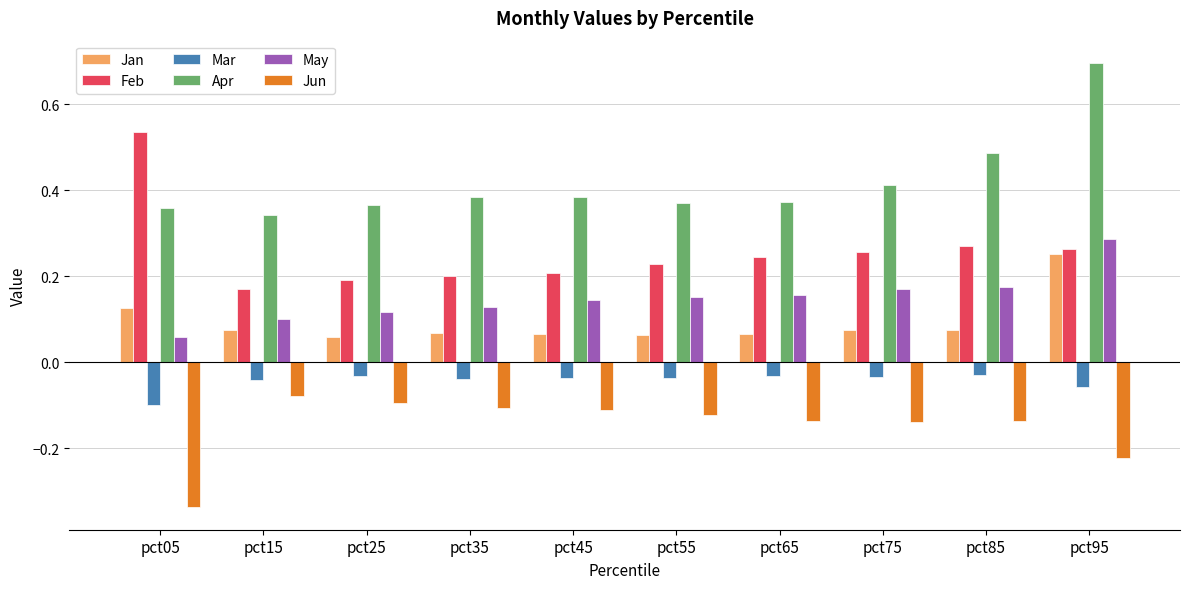

Which series has the largest total across all categories?

Apr